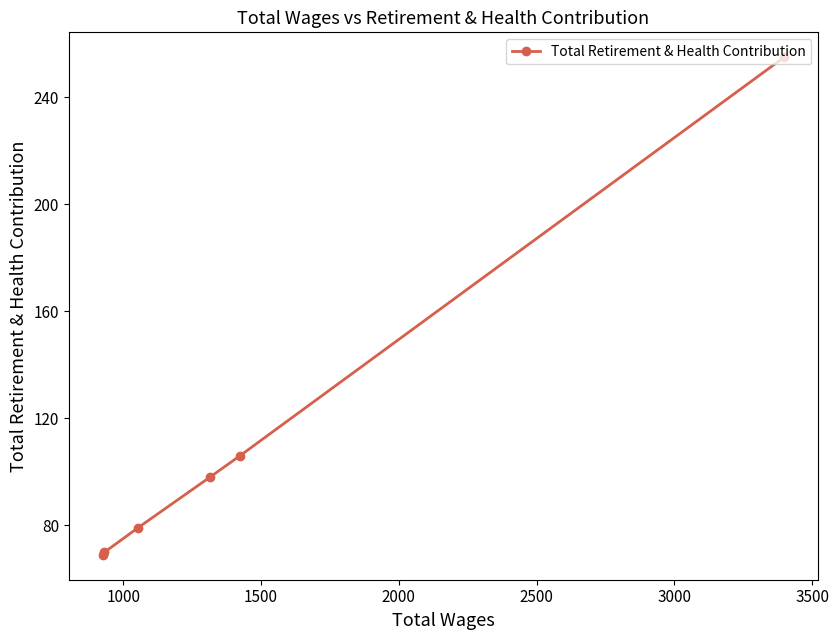

What is the sum of all values?

677